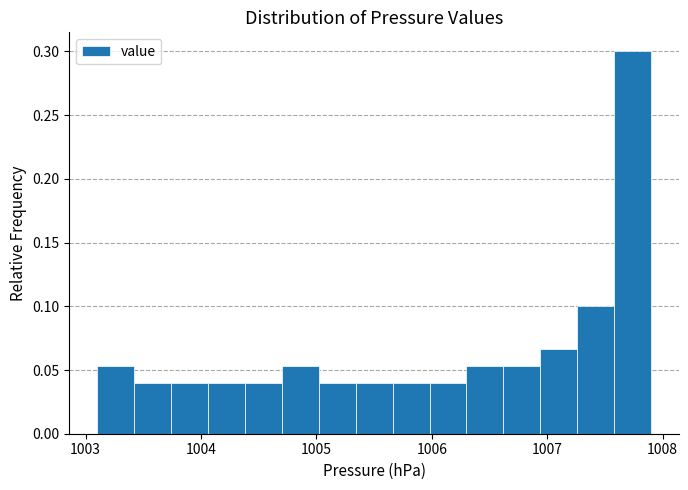

Read against the x-axis, roughly where is the centre of the tallest bar?

1007.7